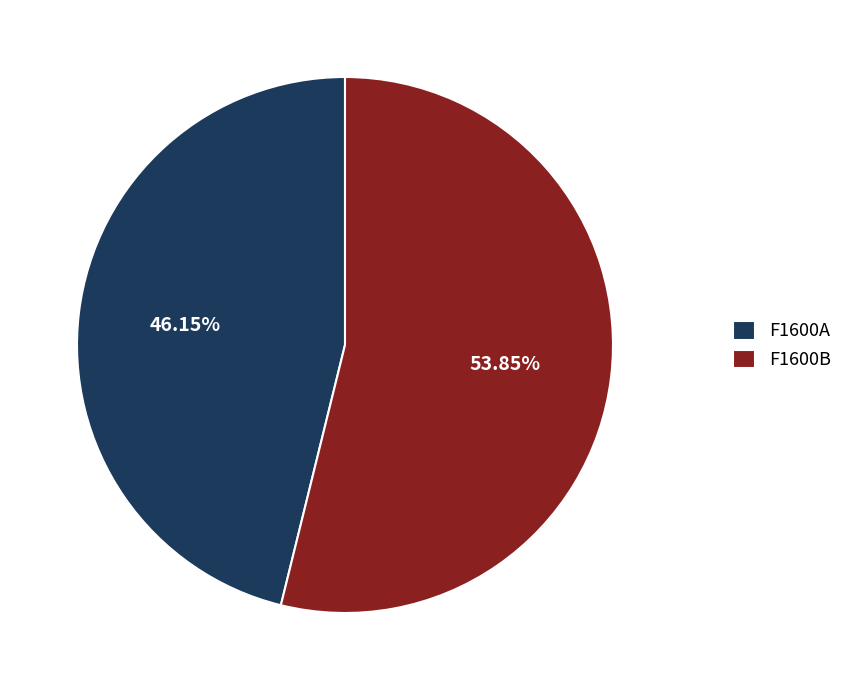

What percentage is the F1600A slice, to the nearest percent?

46%